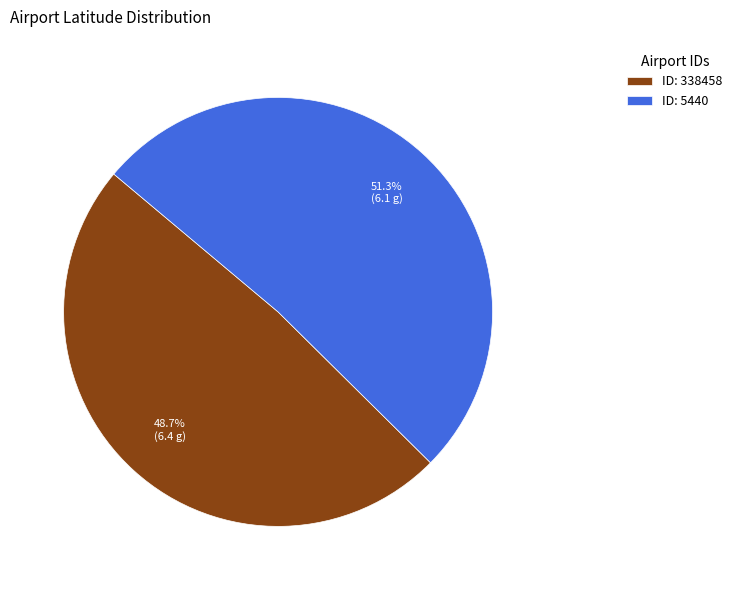

Rank the categories by value from highest to lowest.

ID: 5440, ID: 338458